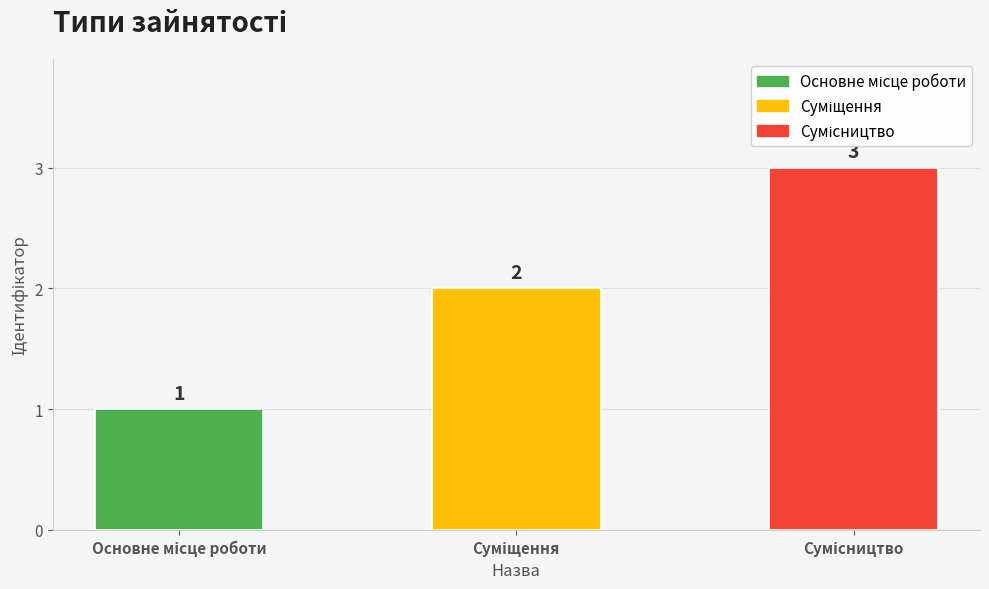

What is the sum of all values?

6